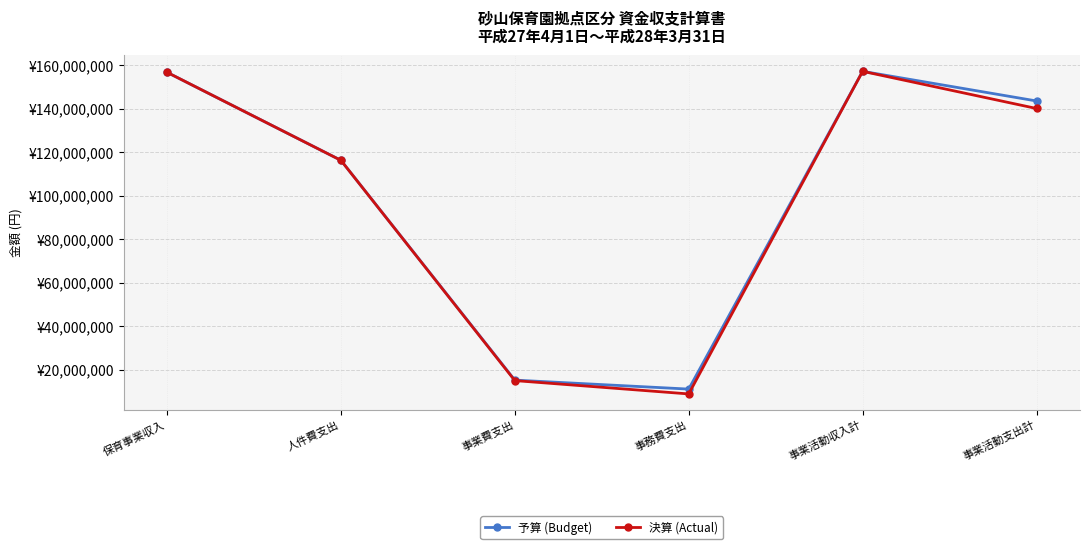

Rank the series by their average value, from highest to lowest.

予算 (Budget), 決算 (Actual)